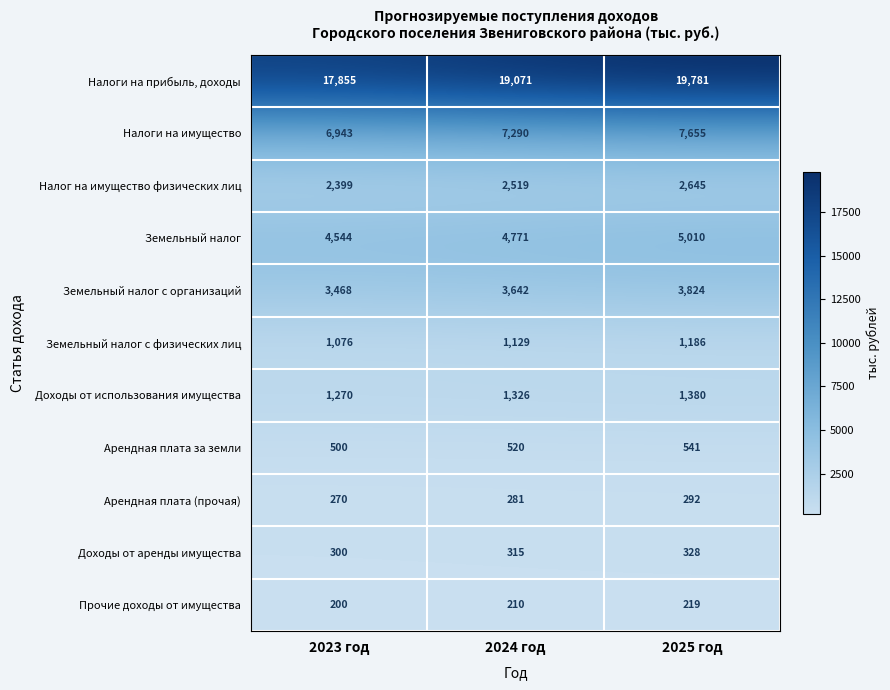

What is the difference between the highest and lowest values at 2024 год?

18861